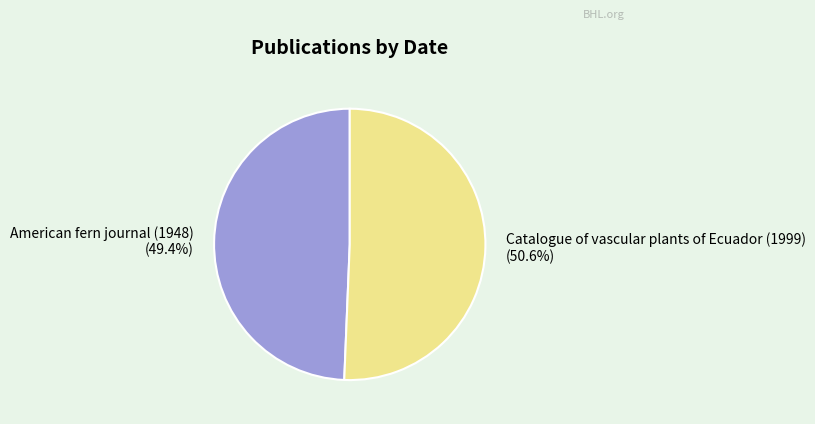

Which slice is the largest?

Catalogue of vascular plants of Ecuador (1999)